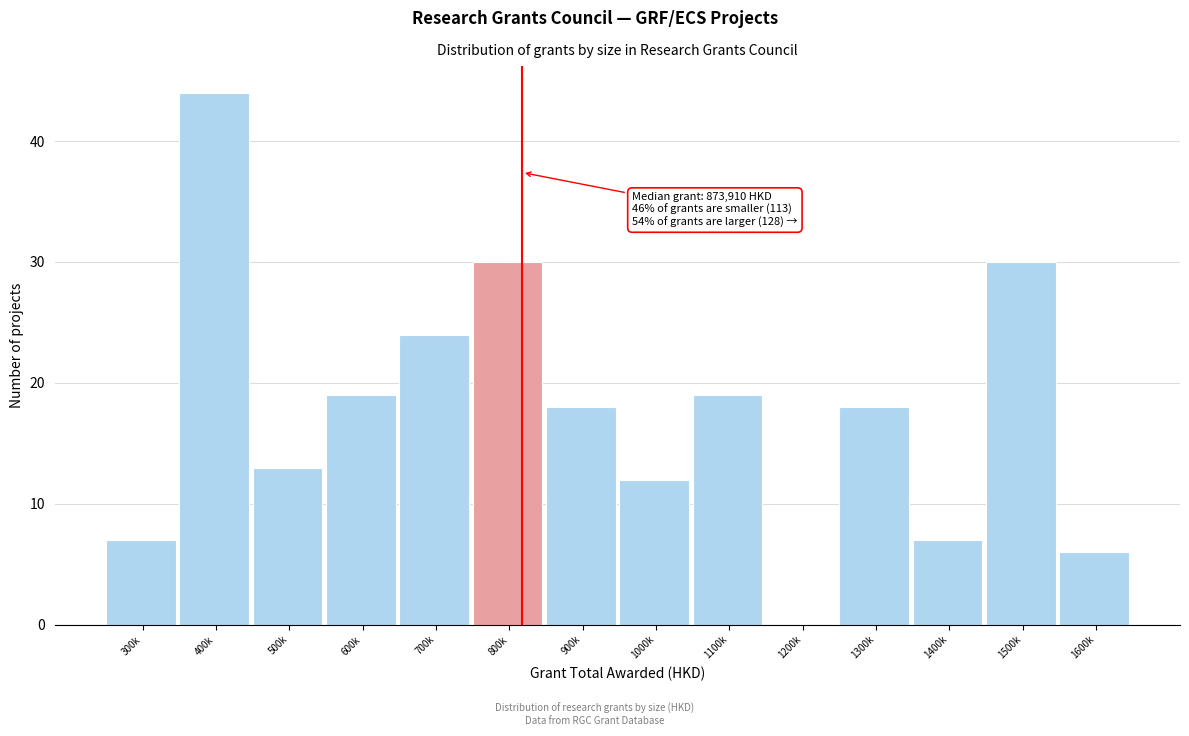

Reading left to right, list all the values displayed in this chart.

300k=7	400k=44	500k=13	600k=19	700k=24	800k=30	900k=18	1000k=12	1100k=19	1200k=0	1300k=18	1400k=7	1500k=30	1600k=6